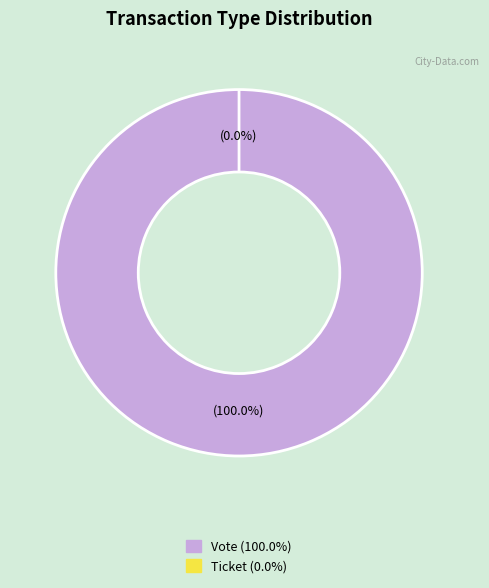

To the nearest percent, what is the combined percentage of Ticket and Vote?

100%